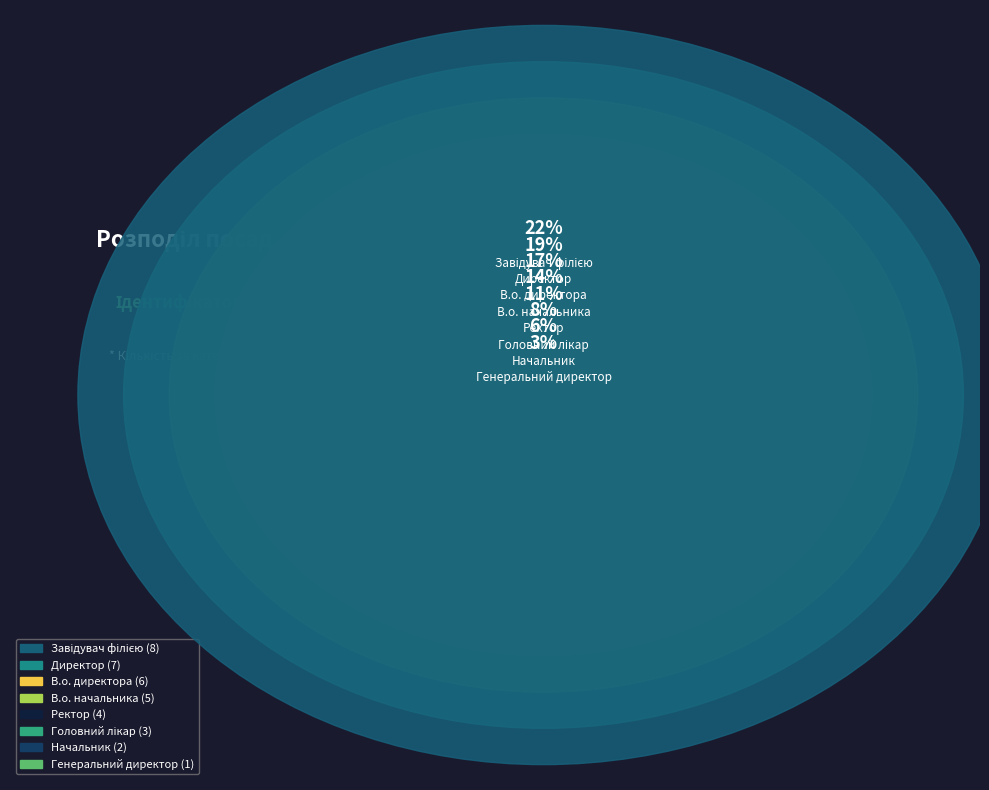

To the nearest percent, what percentage of the pie is Головний лікар?

8%